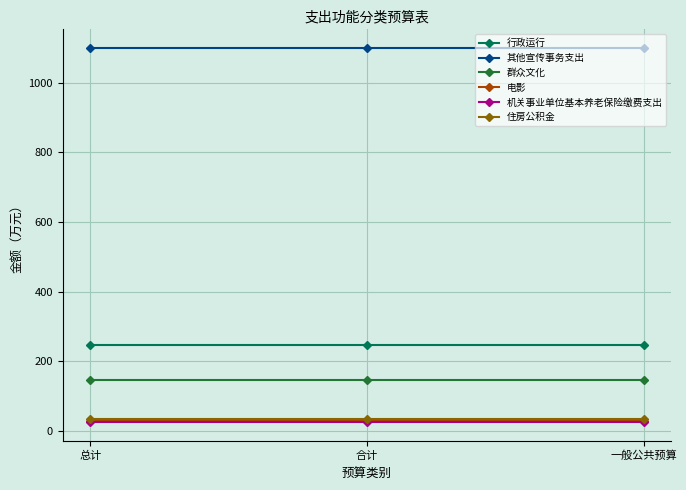

What is the approximate value of 电影 at 一般公共预算?

29.9